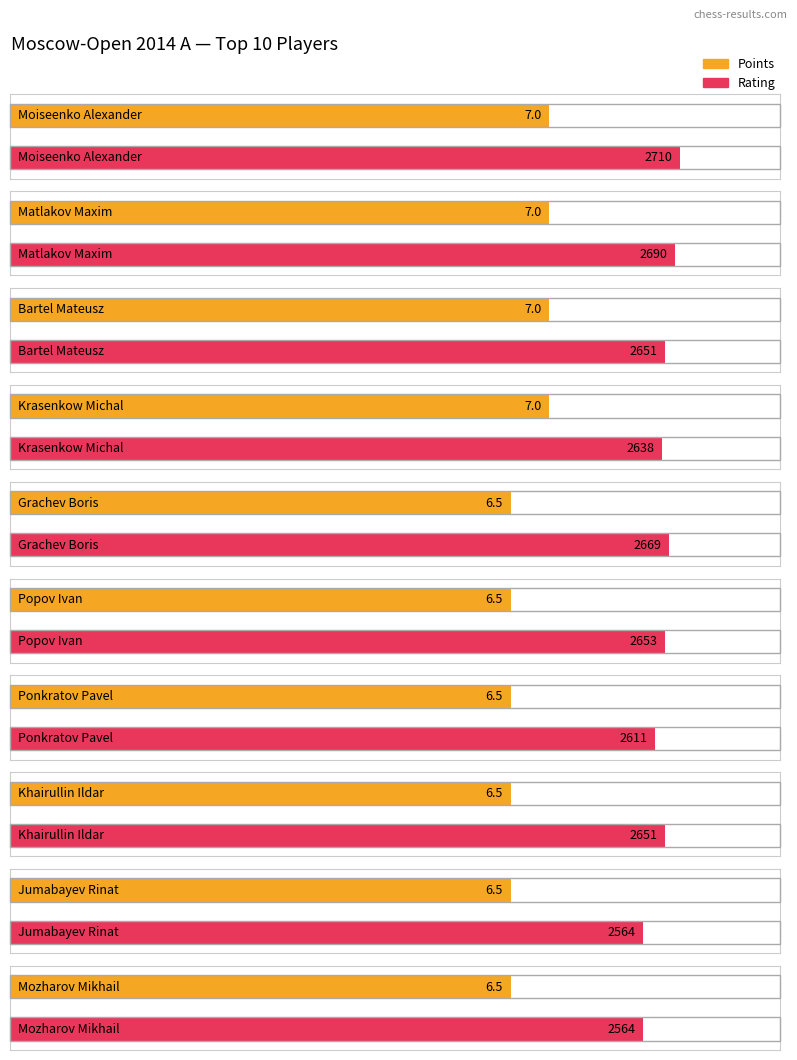

At which category is the sum across all series the highest?

Moiseenko Alexander